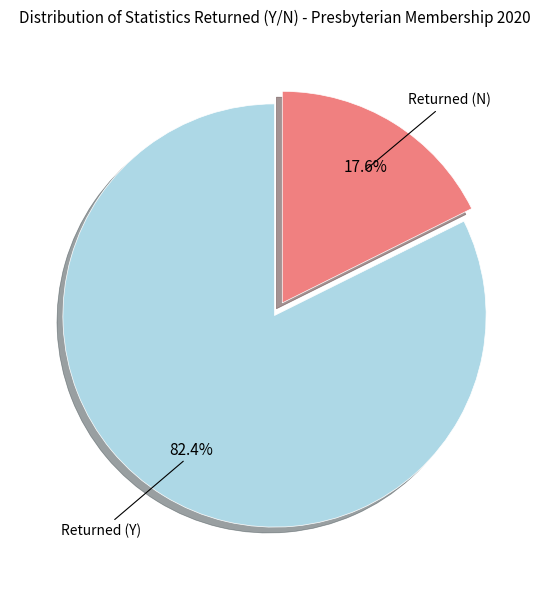

Is there a majority slice in this chart?

Yes